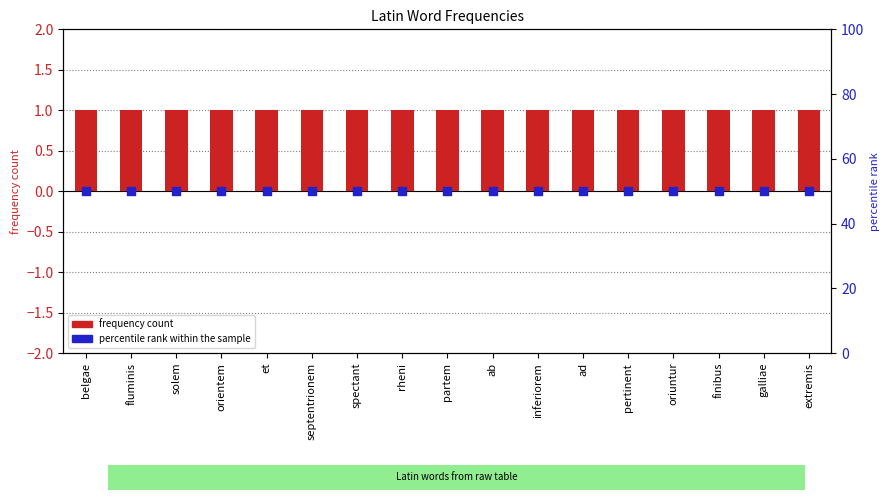

Which series has the largest Y range (max minus min)?

frequency count